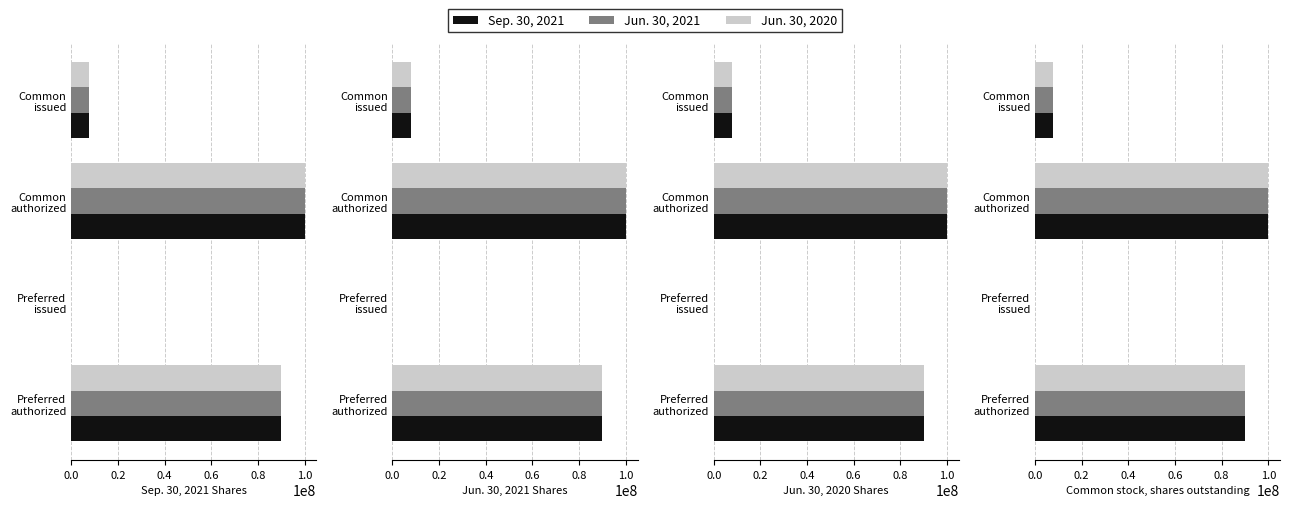

Does the chart contain stacked bars?

No